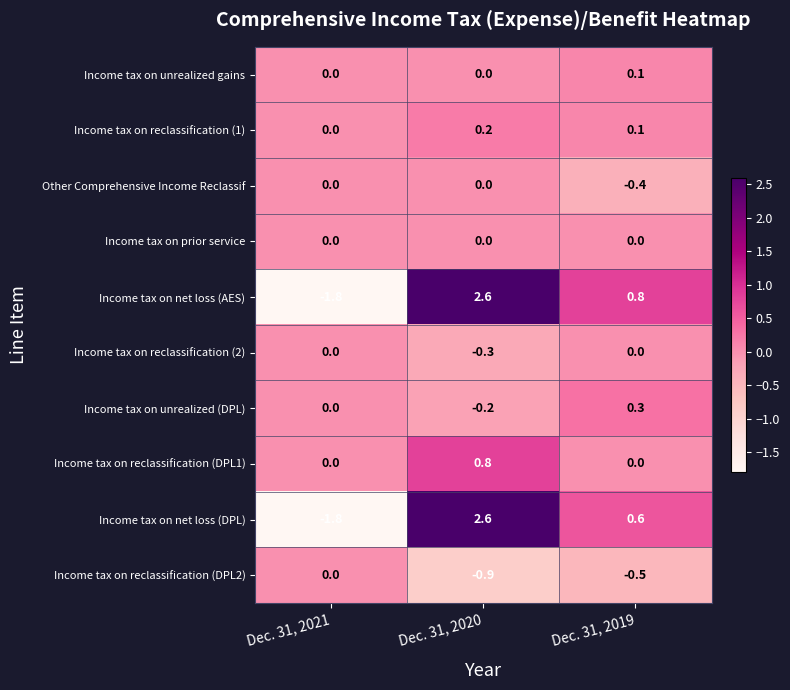

Where is Income tax on net loss (AES) nearest to the value 0?

Dec. 31, 2019